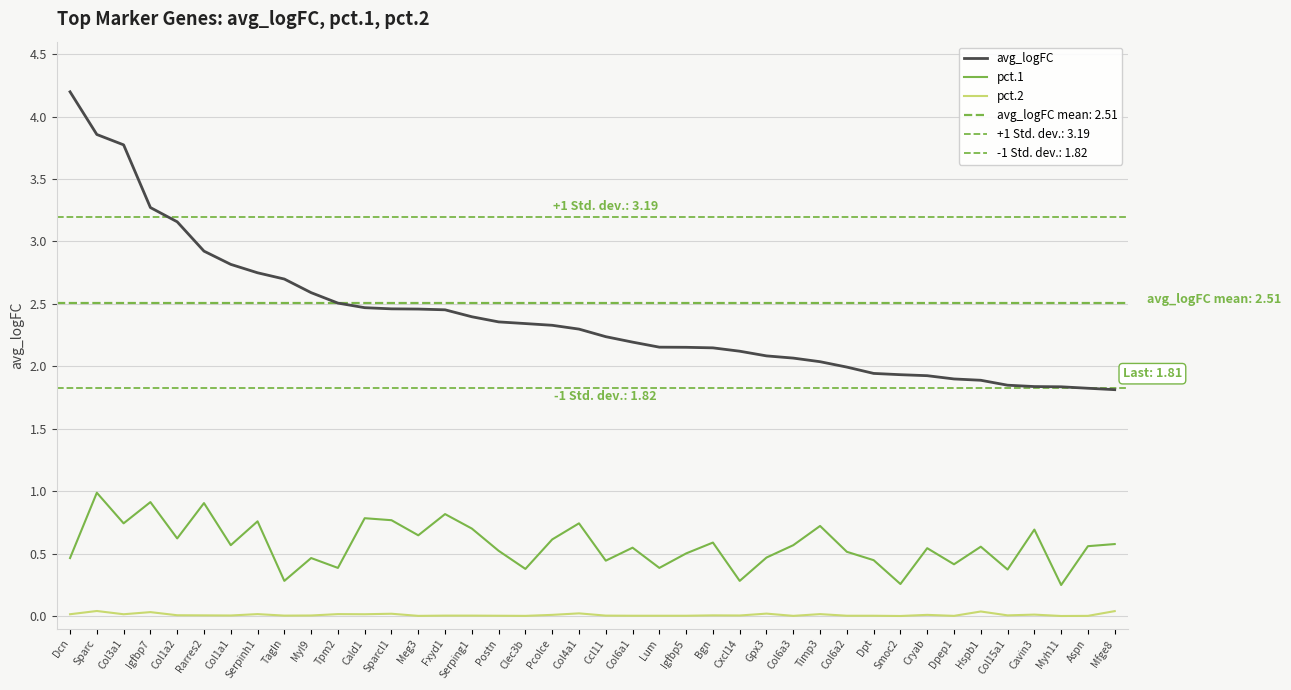

Is it true that pct.2 equals 0.0 at Col6a2?

True